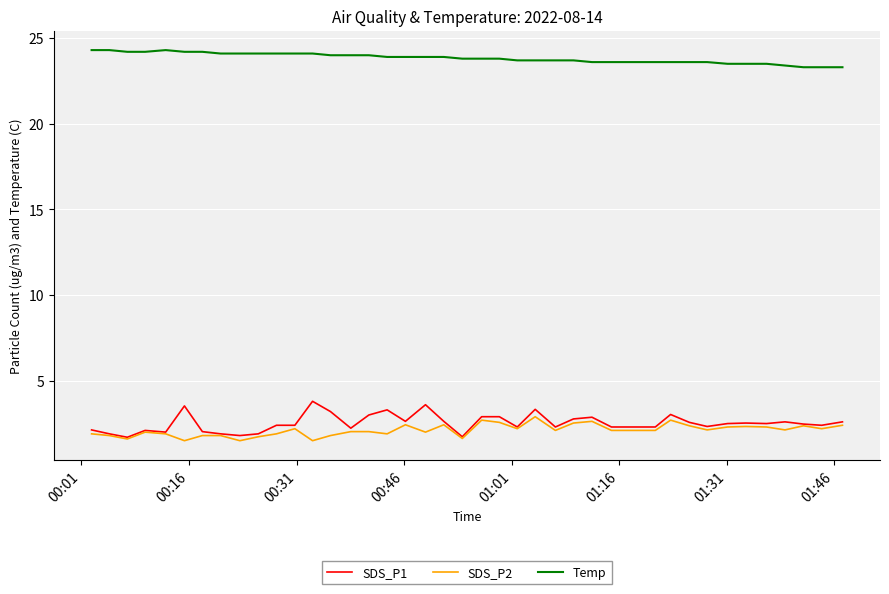

What is the greatest value displayed?

24.3